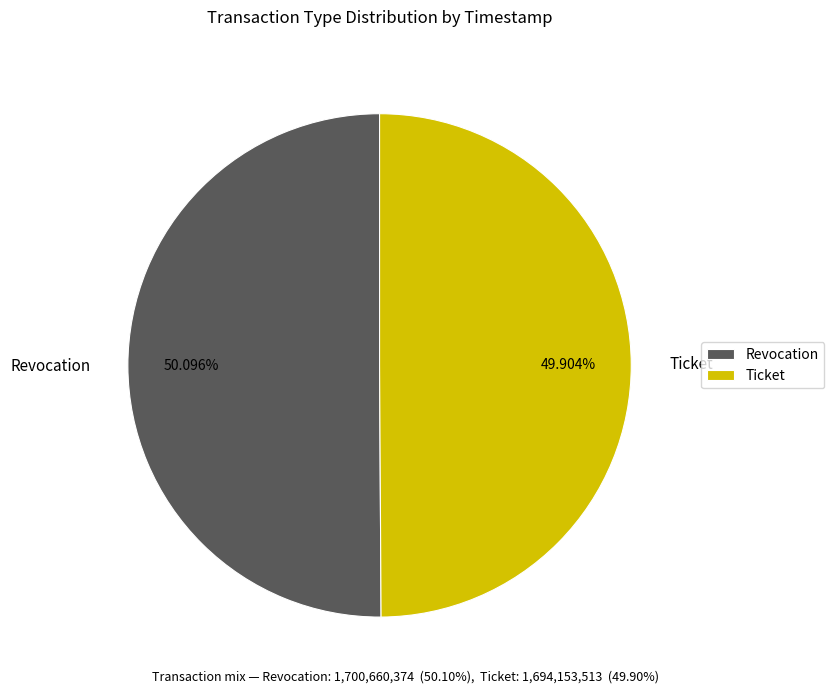

Is there any slice that represents more than half of the pie?

Yes